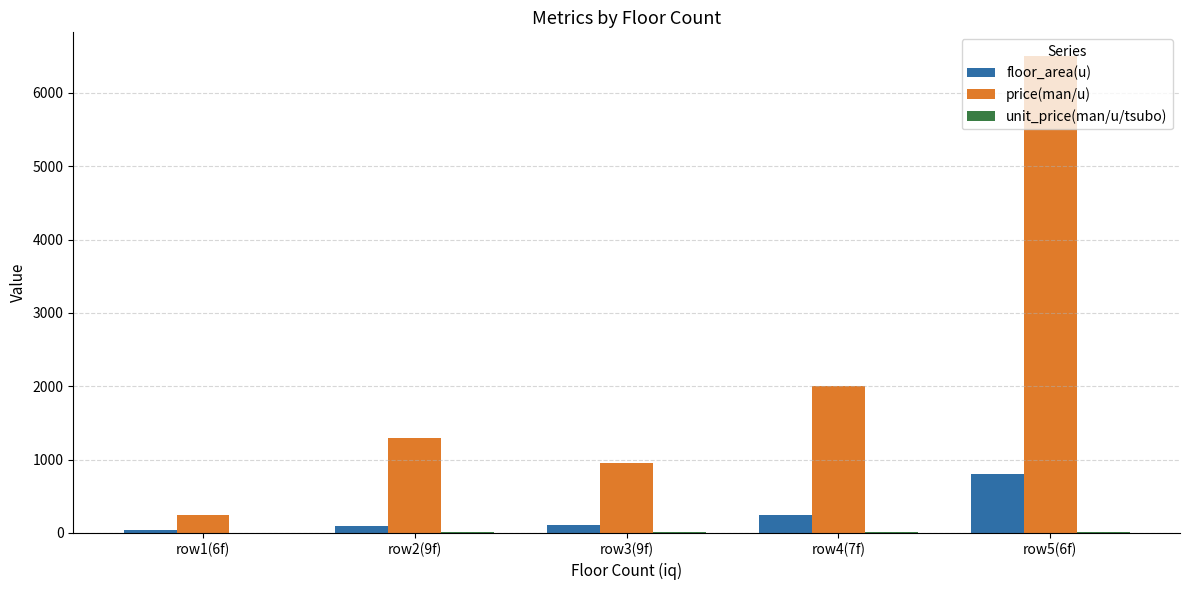

At which label does floor_area(u) reach its peak?

row5(6f)